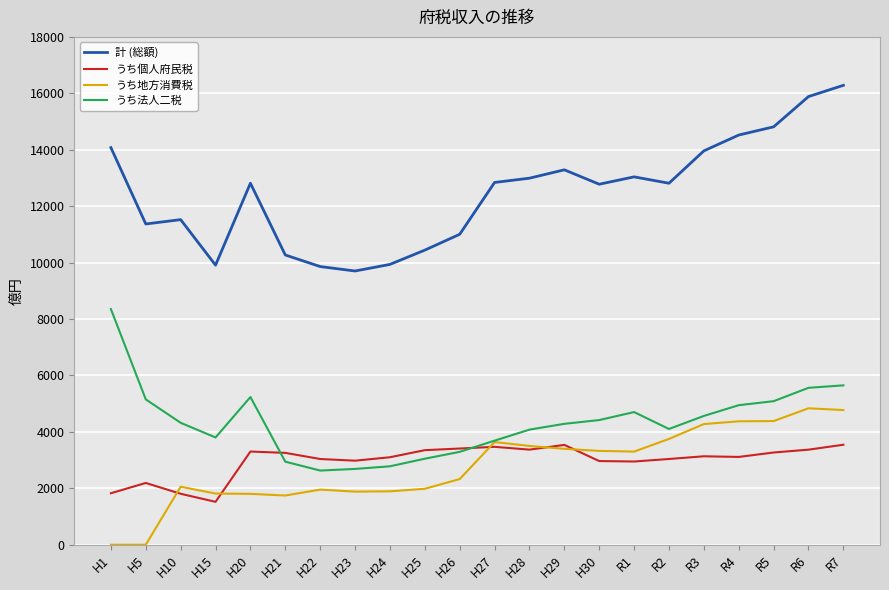

True or false: うち法人二税 and 計 (総額) cross at least once.

False